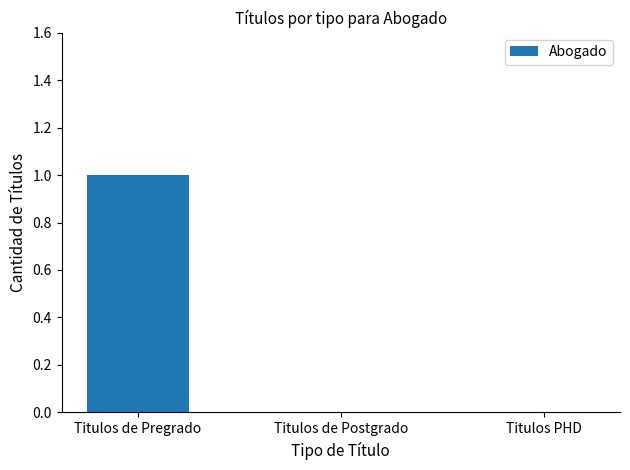

Is it true that the value at Titulos de Pregrado is 1?

True